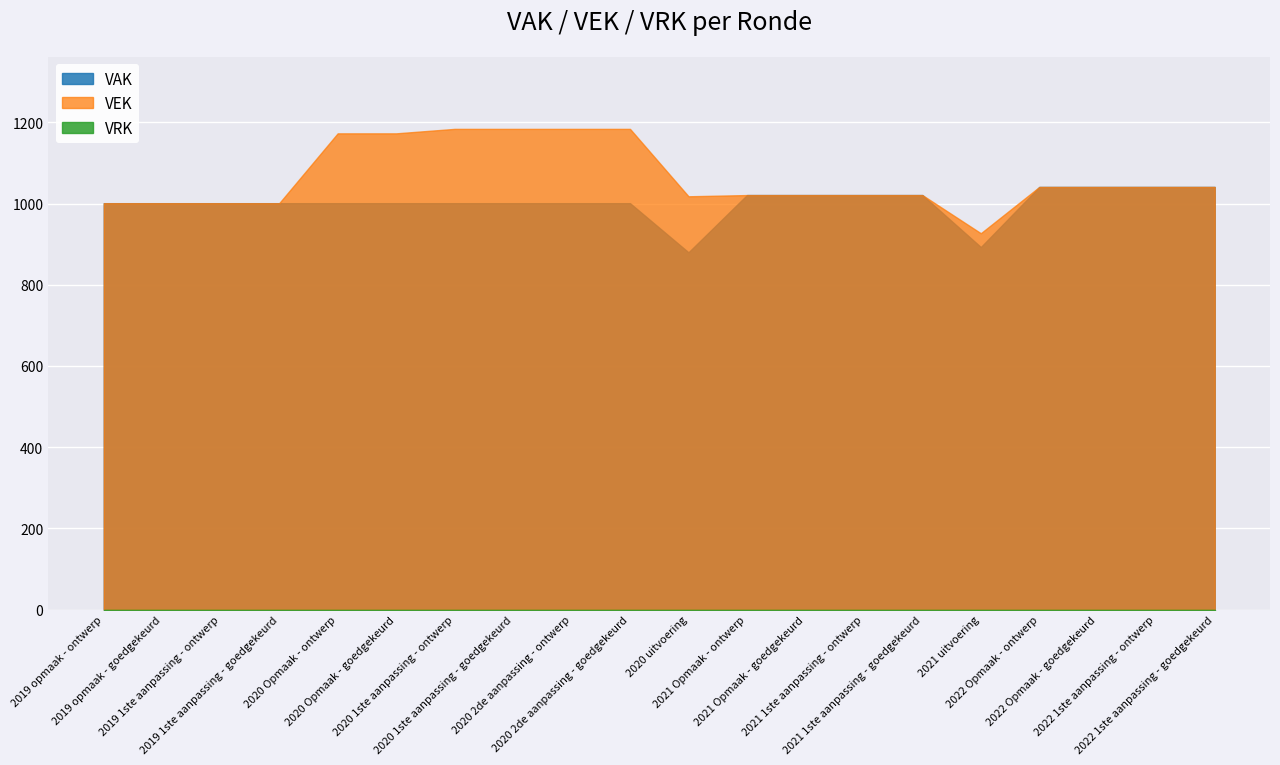

What is the difference between the maximum and second lowest values in the VEK series?

183